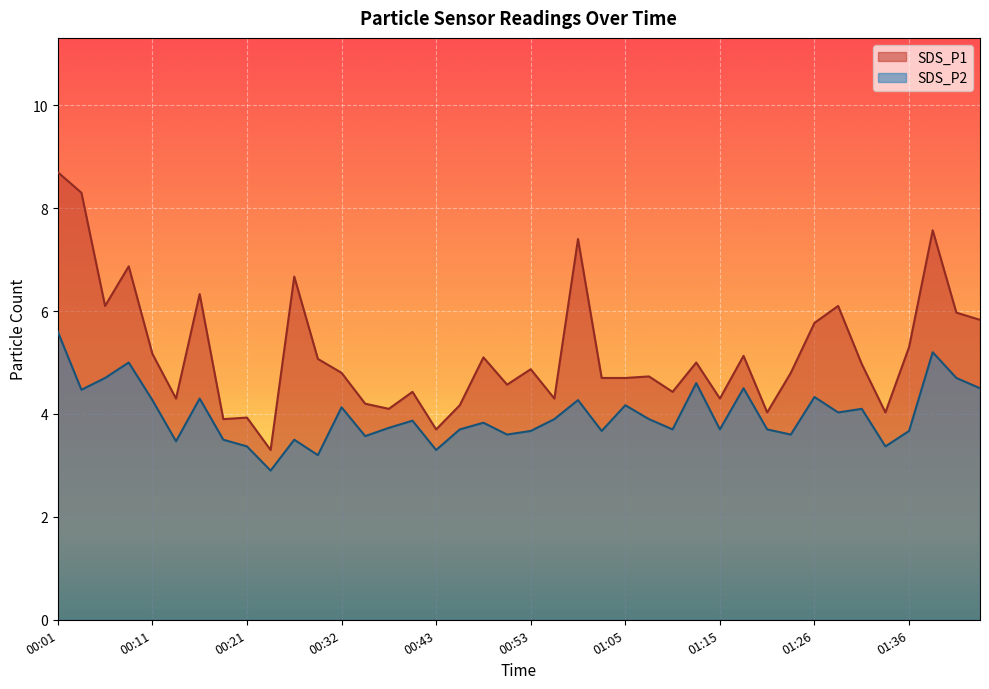

List the series in order of their overall mean, lowest first.

SDS_P2, SDS_P1